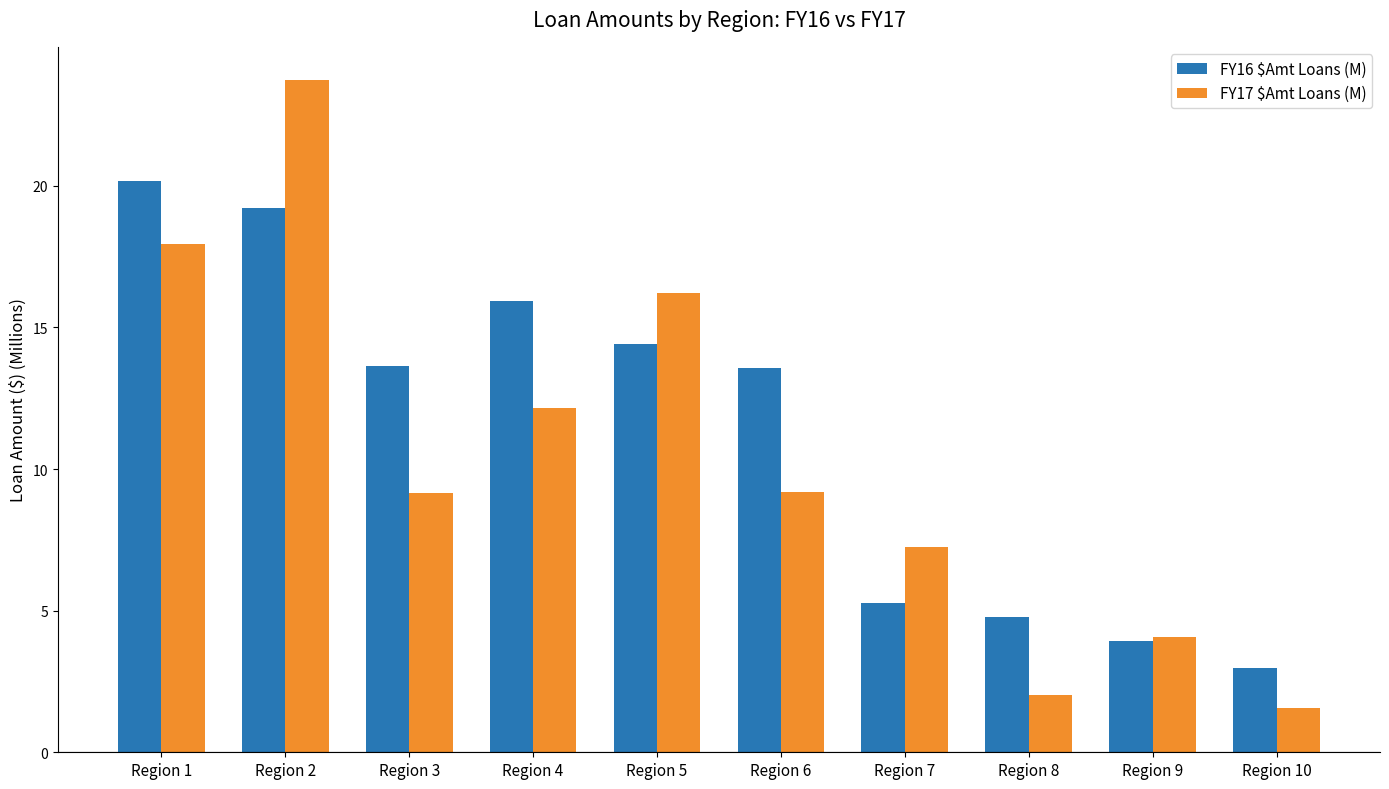

At which category does the chart reach its minimum across all series?

Region 10